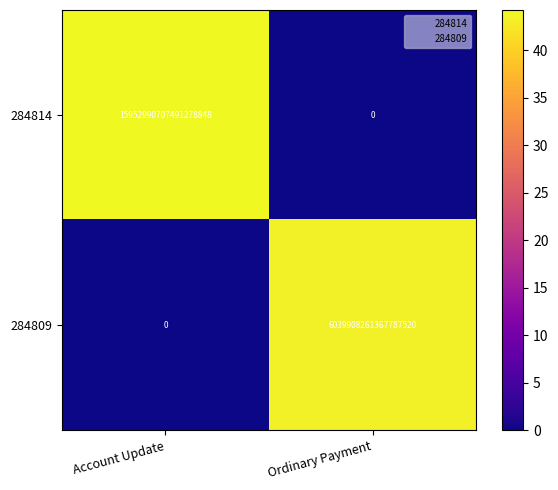

Where is 284809 nearest to the value 3019954130683893760?

Account Update